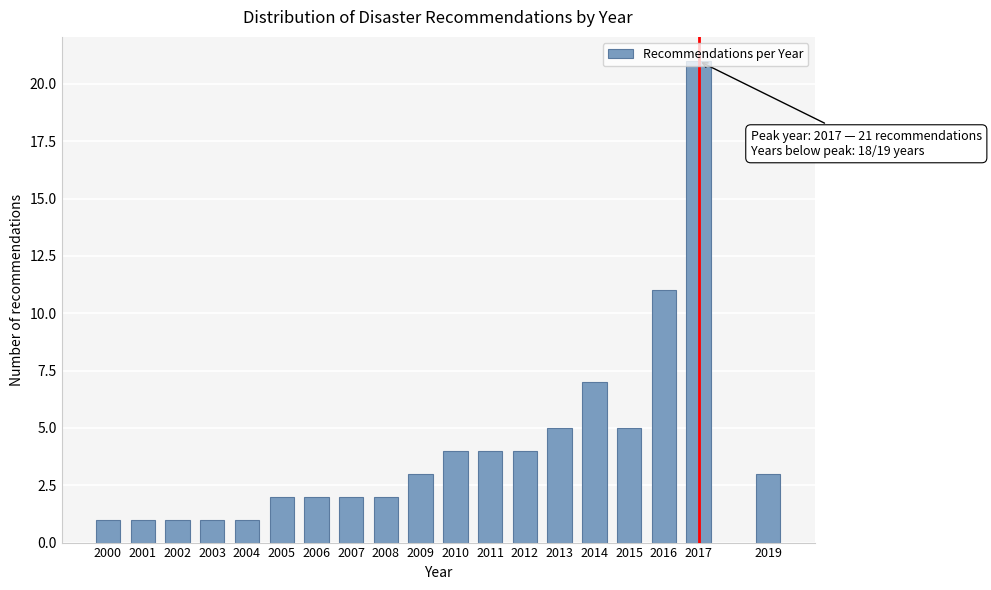

What is the maximum value shown in the chart?

21